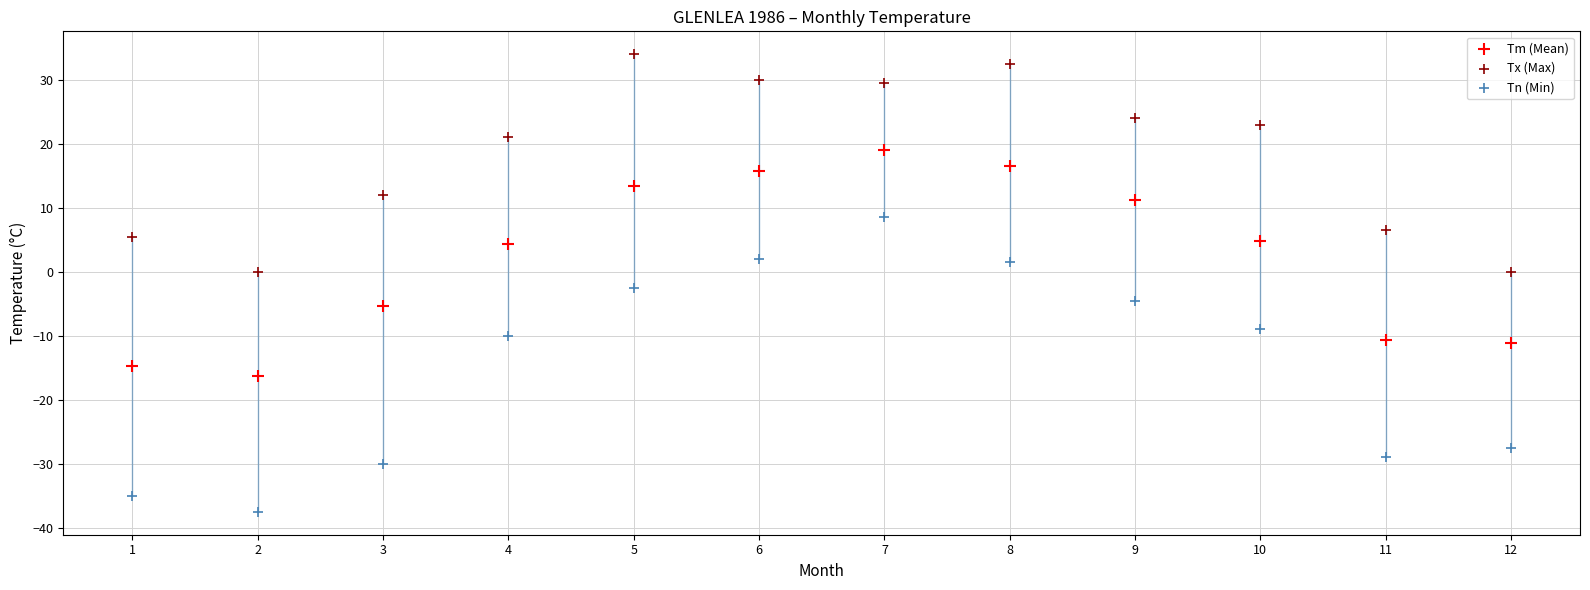

Which series reaches the minimum Y coordinate?

Tn (Min)